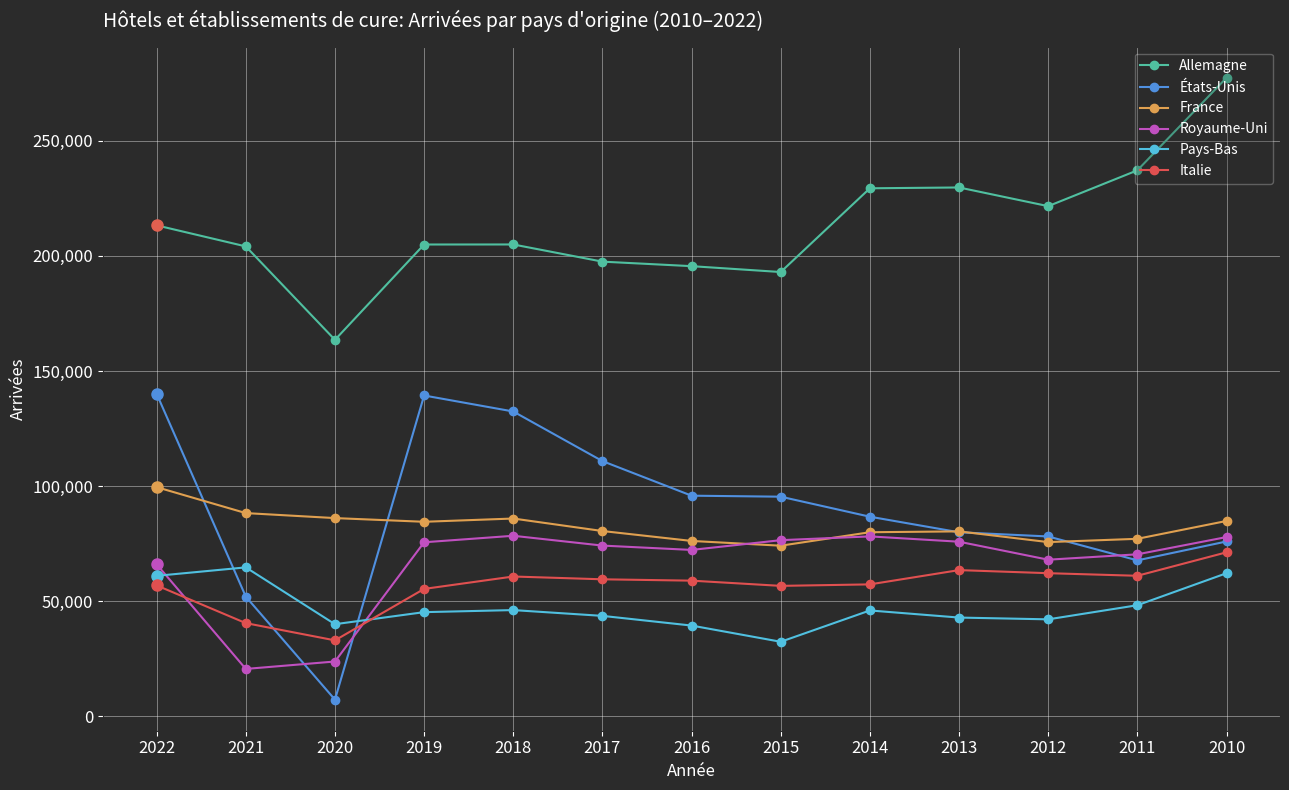

Between 2019 and 2012, which series saw the biggest shift?

États-Unis